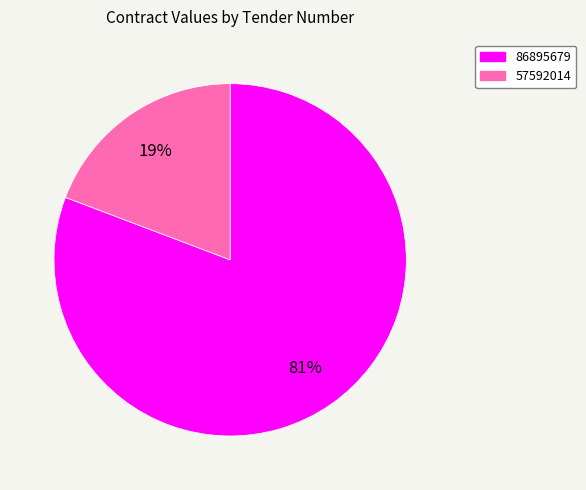

Which category has the biggest portion of the pie?

86895679